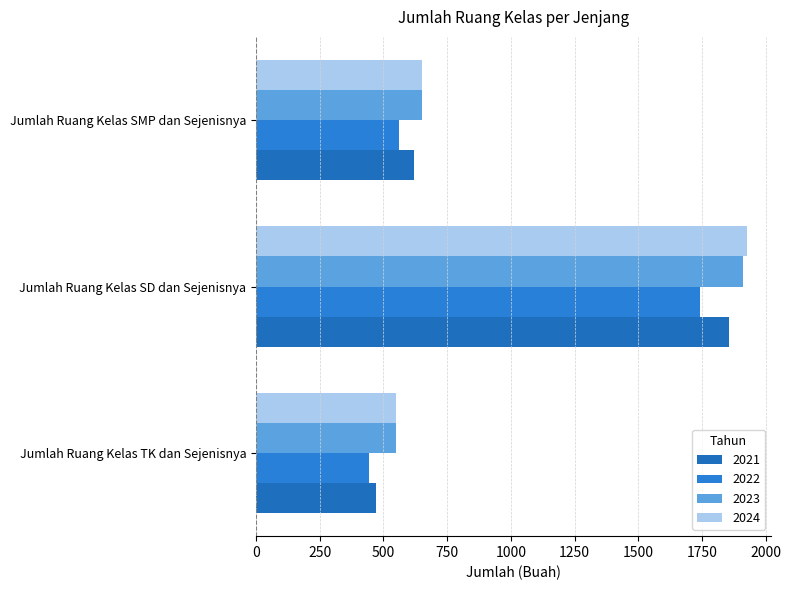

What is the maximum value for 2022?

1744